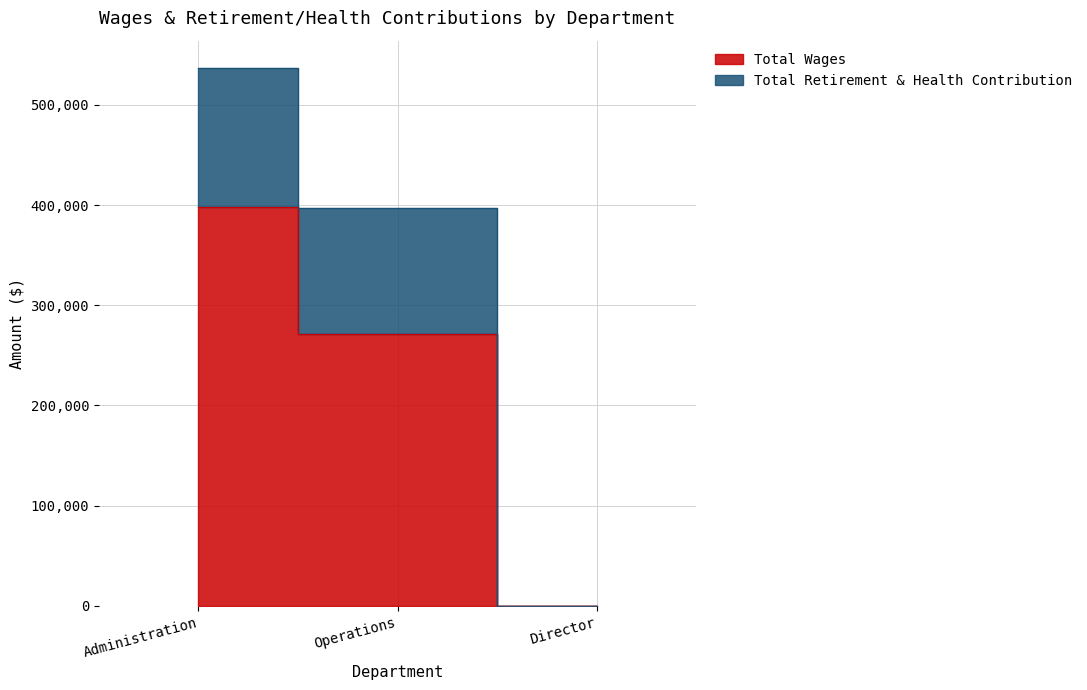

At which category is the sum across all series the highest?

Administration